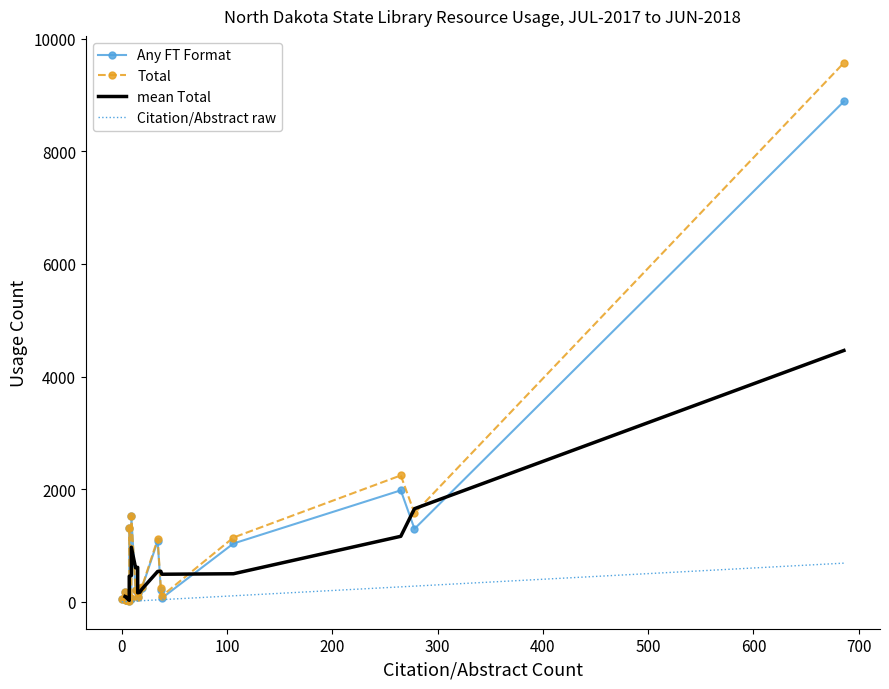

Is the value of Citation/Abstract at GRAND FORKS PUBLIC LIBRARY greater than the value of Any FT Format at DICKINSON HIGH SCHOOL?

No